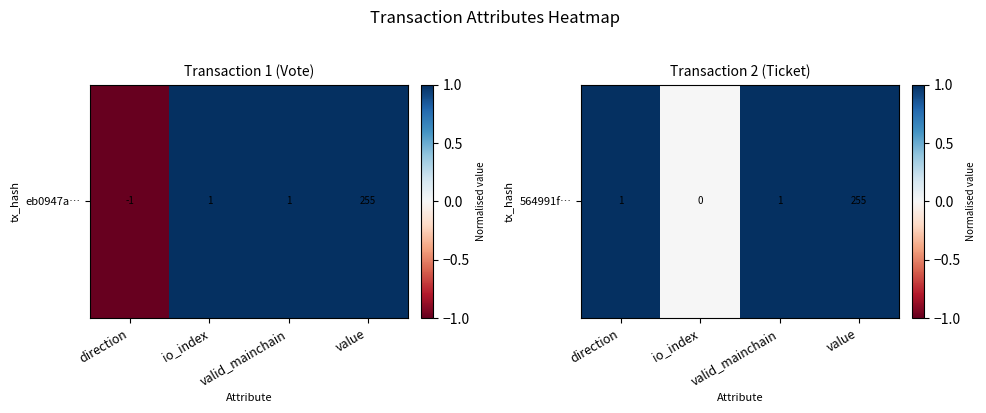

What is the maximum value shown in the chart?

1